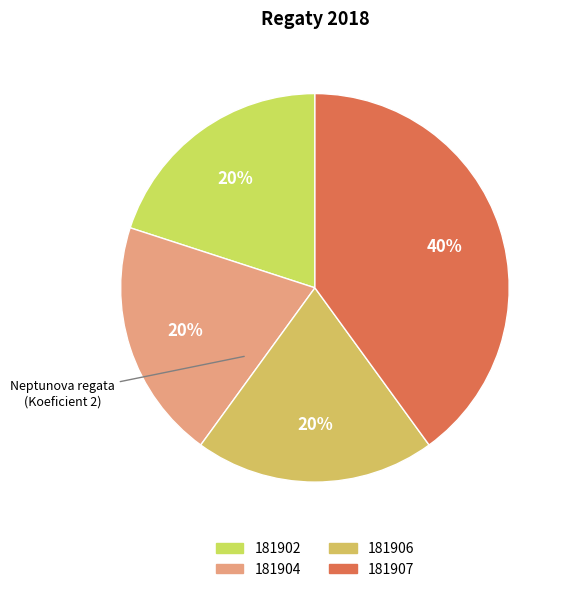

What percentage is the 181907 slice, to the nearest percent?

40%